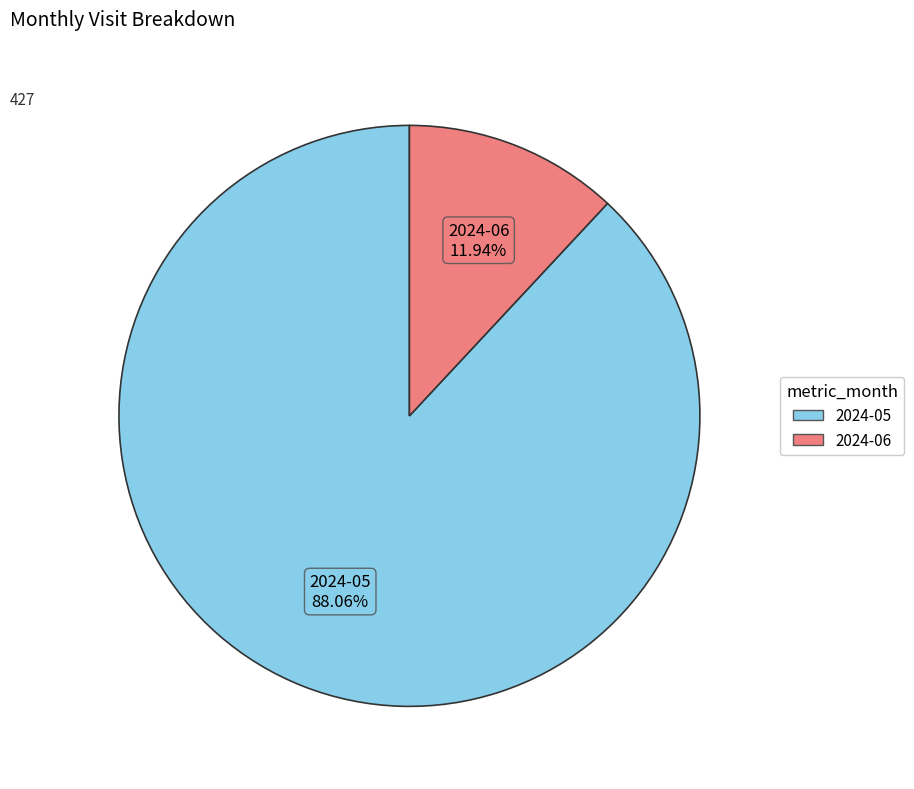

To the nearest percent, what is the difference between the 2024-05 and 2024-06 slice percentages?

76%